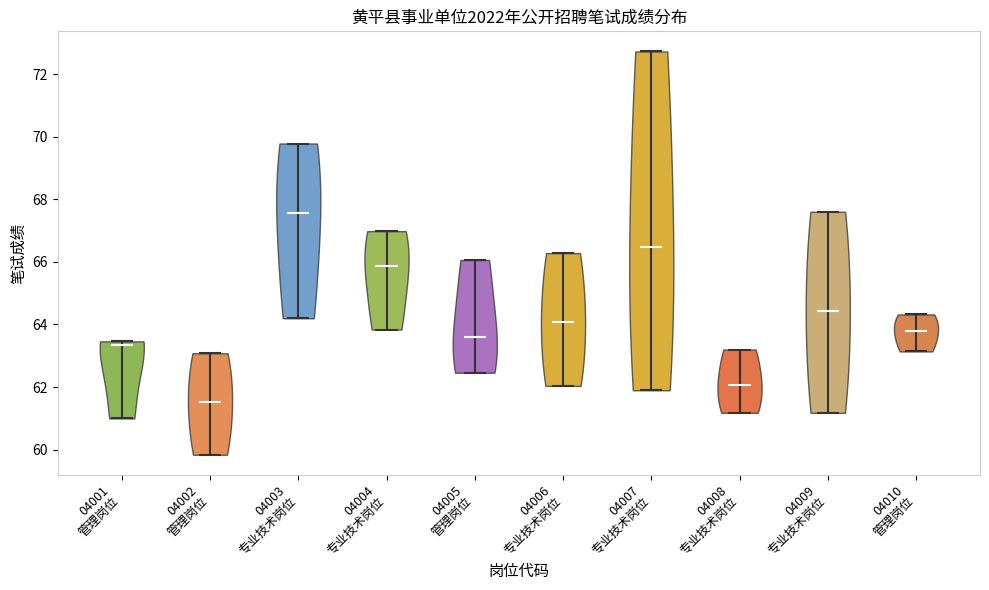

What is the highest point the violin for 04009 专业技术岗位 reaches on the y-axis? The values are not printed on the chart, so give them approximately, as read against the axis.

67.6